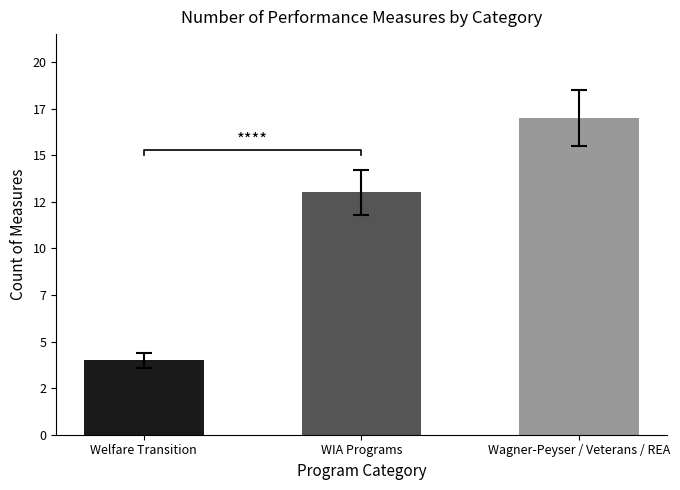

How many categories are shown in the chart?

3